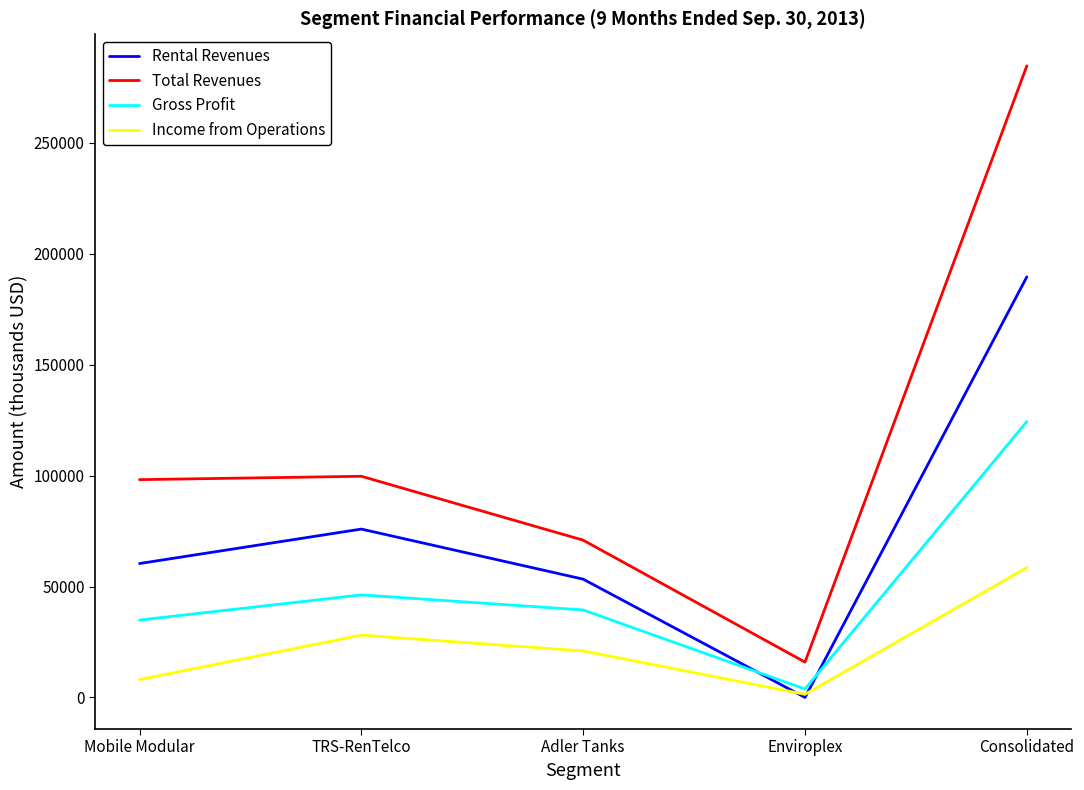

Which series has the largest total across all categories?

Total Revenues